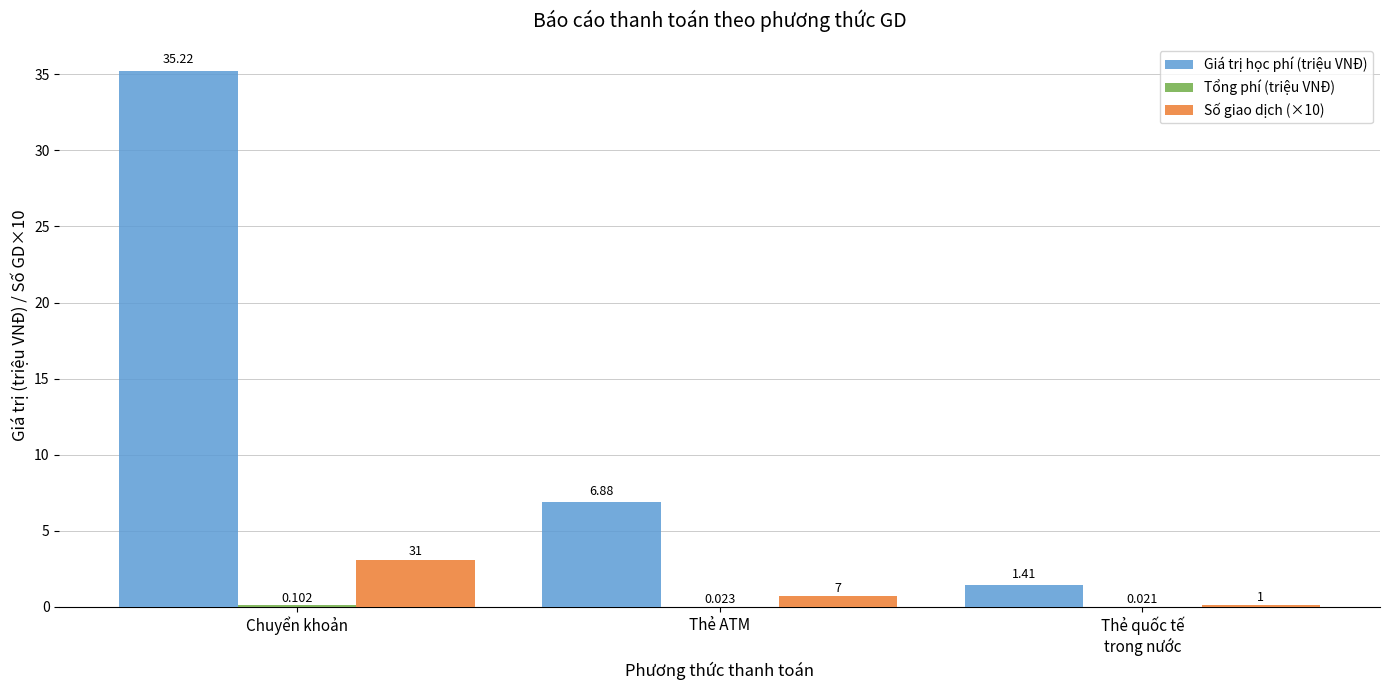

How many distinct data groups are displayed?

3